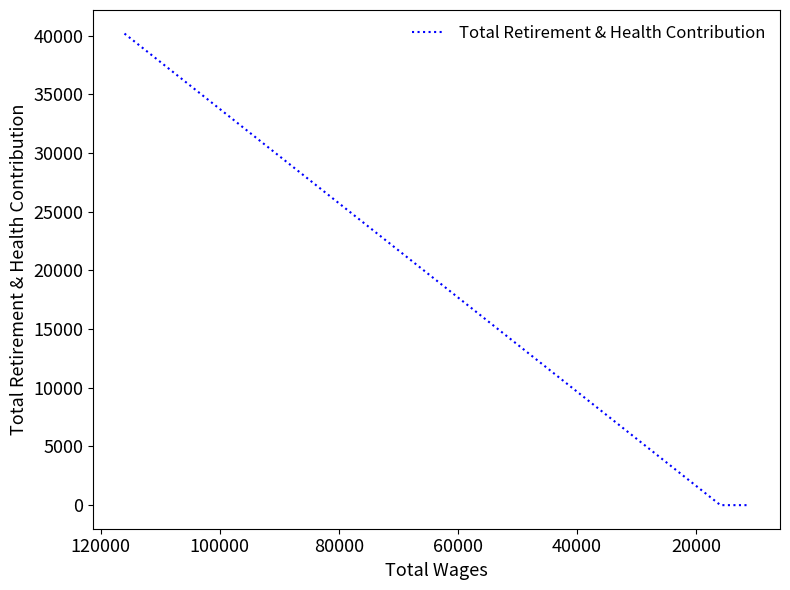

What is the sum of all values?

40182